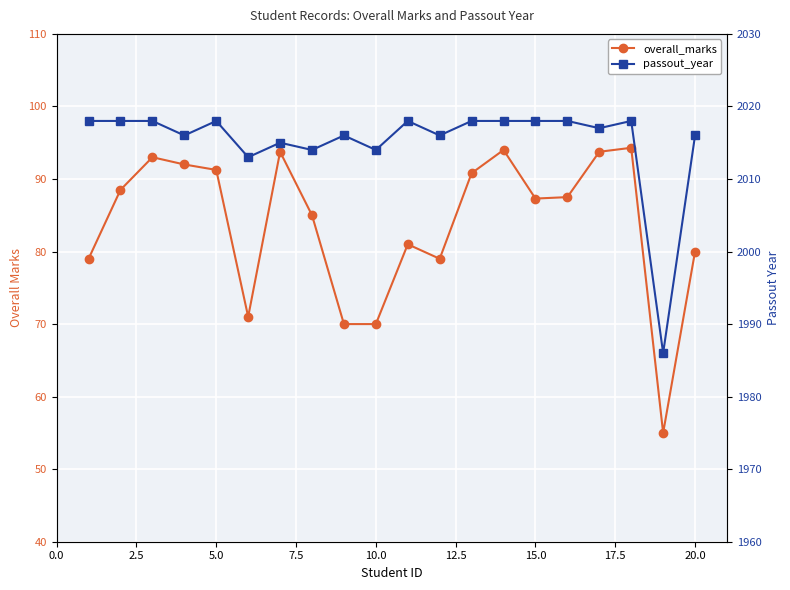

Count the number of categories in the chart.

20